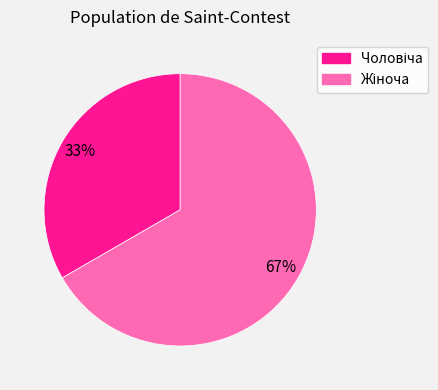

Is there a majority slice in this chart?

Yes